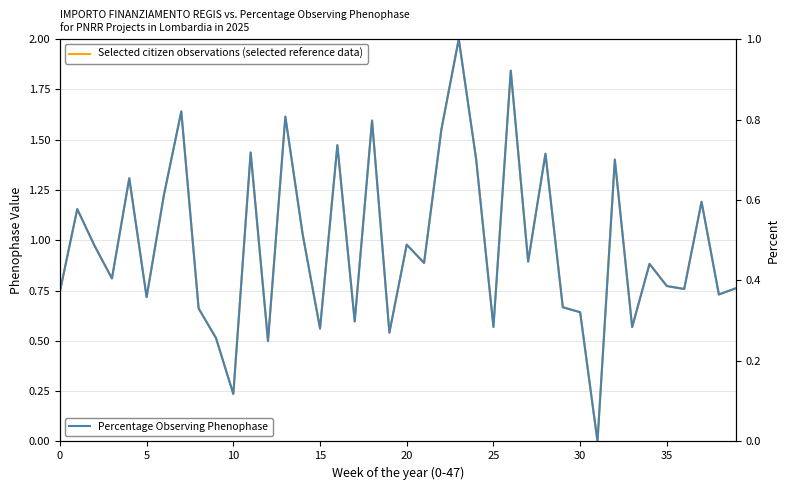

What is the total value across all series at 20?

2.0